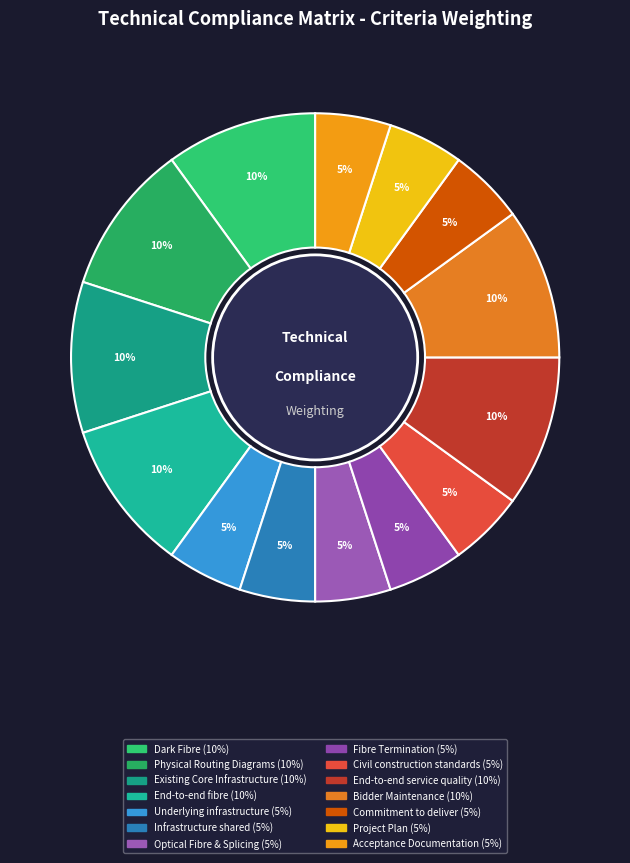

Is there any slice that represents more than half of the pie?

No